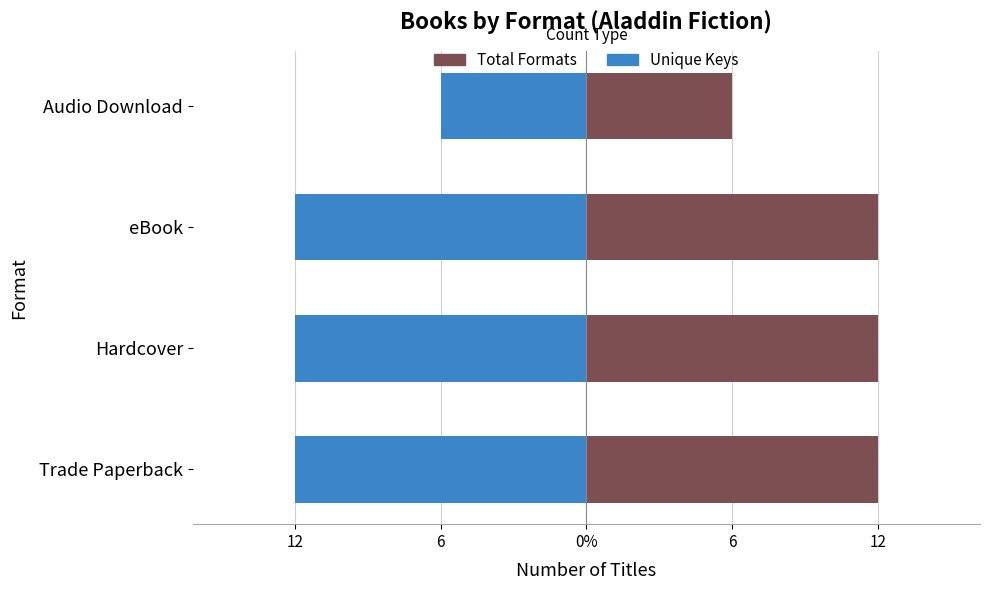

Reading left to right, transcribe all the data shown in this chart.

Unique Keys: -12	-12	-12	-6
Total Formats: 12	12	12	6